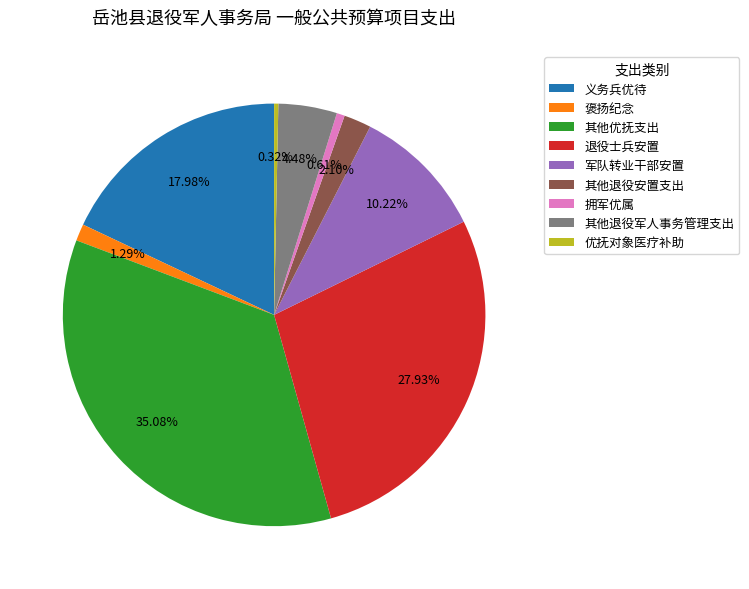

To the nearest percent, what is the combined percentage of 义务兵优待 and 其他优抚支出?

53%